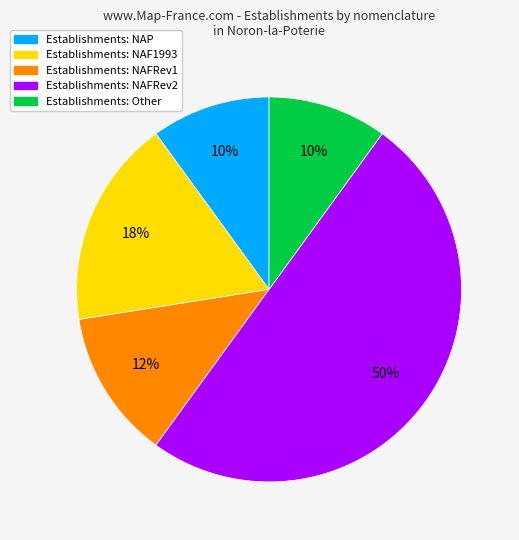

To the nearest percent, what is the difference between the largest and smallest slice percentages?

40%